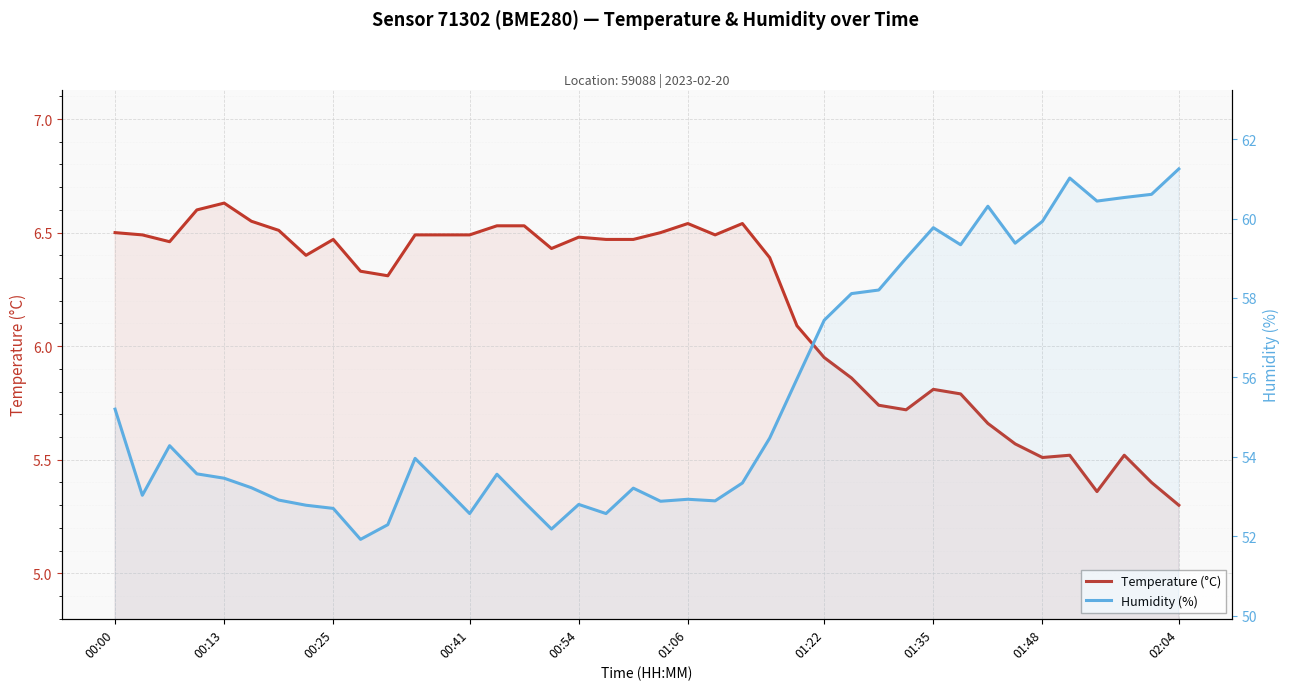

True or false: Humidity (%) and Temperature (°C) intersect in this chart.

False